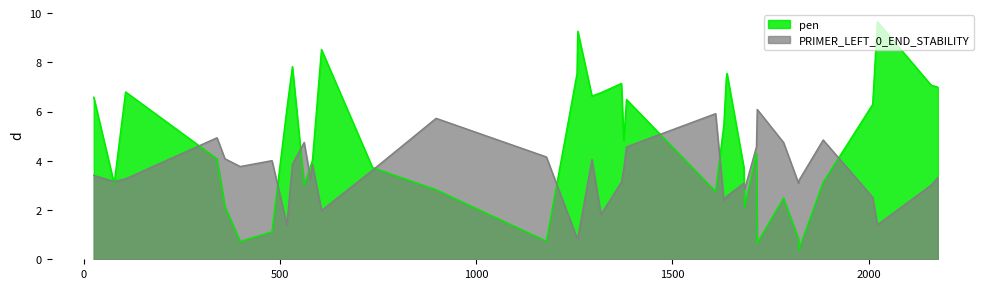

Reading right to left, list all the values displayed in this chart.

pen: 7.0	7.1	9.7	6.3	3.1	0.4	0.8	2.5	0.7	4.3	2.1	3.7	7.6	7.3	5.5	2.8	6.5	4.8	7.1	6.8	6.6	9.3	8.7	7.6	0.7	2.8	3.7	8.5	4.0	3.8	3.0	7.8	6.1	1.1	0.7	2.2	4.1	6.8	3.1	6.6
PRIMER_LEFT_0_END_STABILITY: 3.3	3.0	1.4	2.5	4.8	3.2	3.1	4.8	6.1	4.6	2.9	3.1	2.6	2.5	2.4	5.9	4.6	3.7	3.1	1.8	4.1	0.9	0.9	0.9	4.2	5.7	3.6	2.0	3.9	3.3	4.8	3.9	1.4	4.0	3.8	4.1	4.9	3.3	3.2	3.4